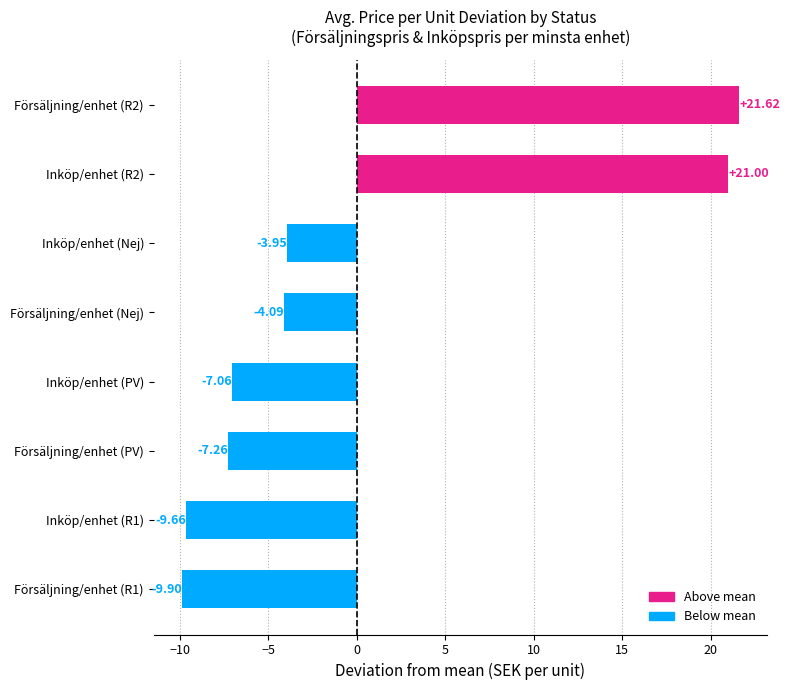

What is the difference between the second highest and second lowest values?

30.7